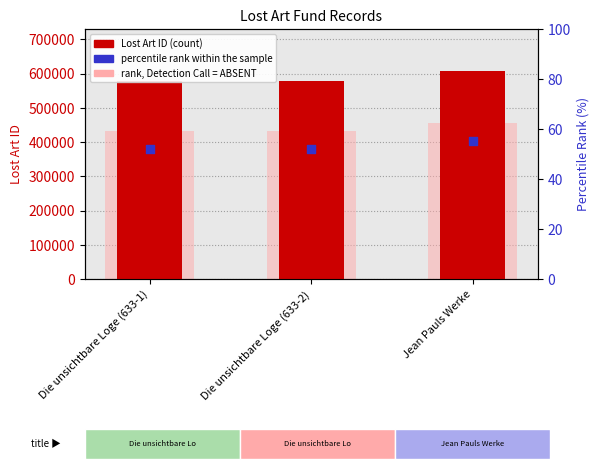

At how many categories does at least one series exceed 151728?

3